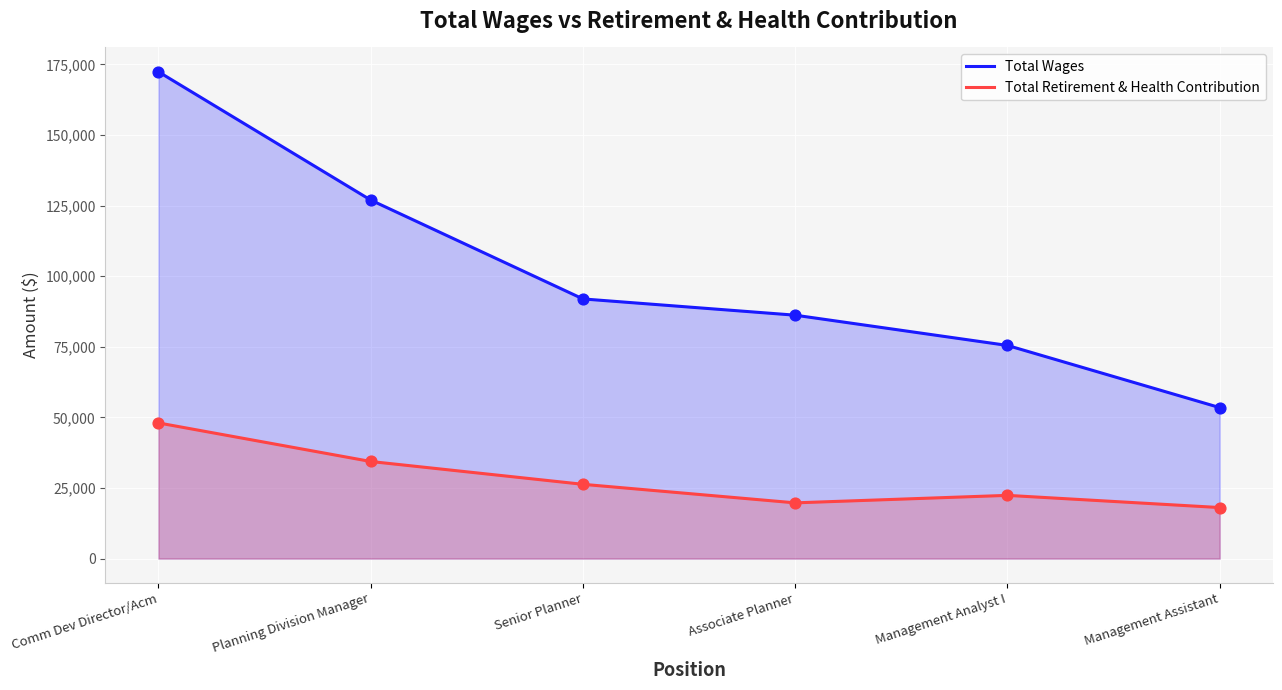

Which series has the largest total across all categories?

Total Wages